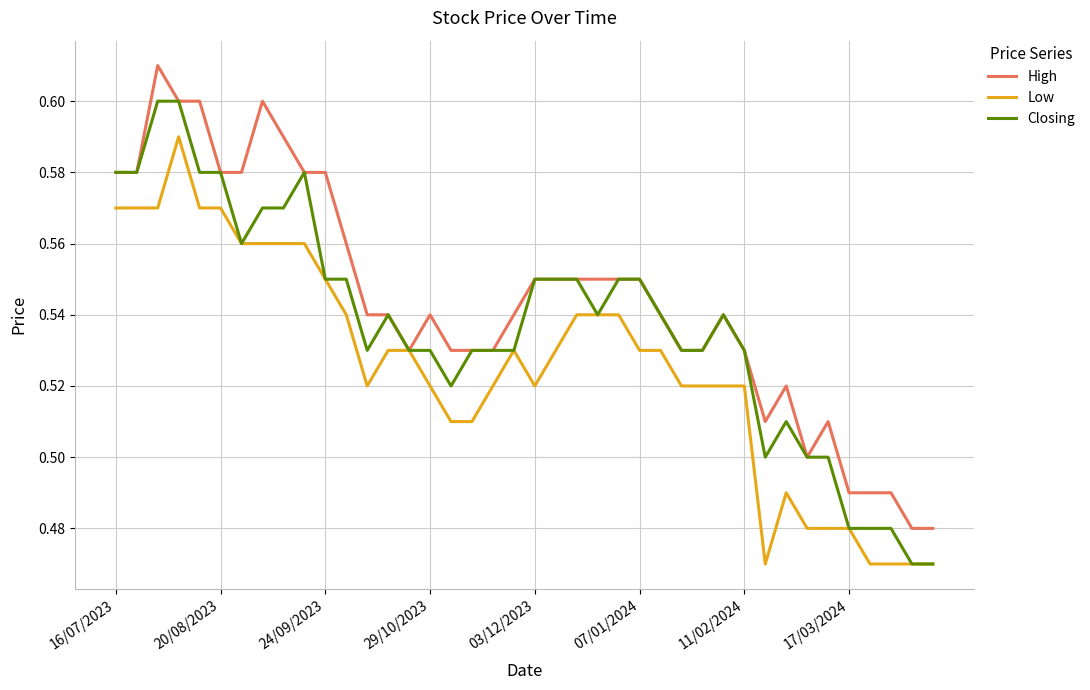

Which series has the largest total across all categories?

High